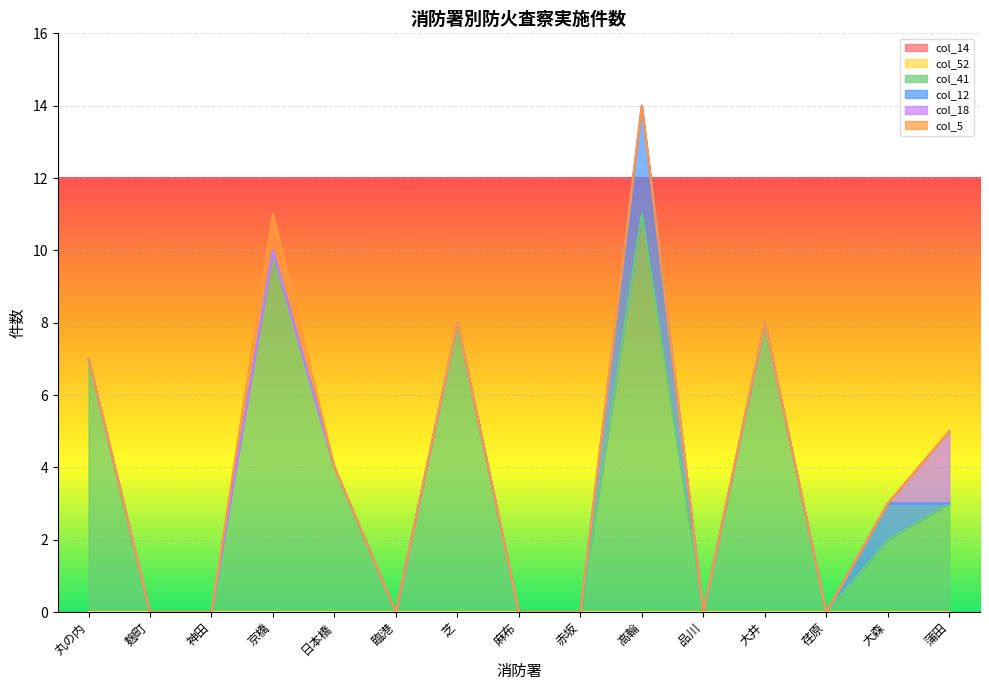

At which label is col_14 closest to 0?

丸の内